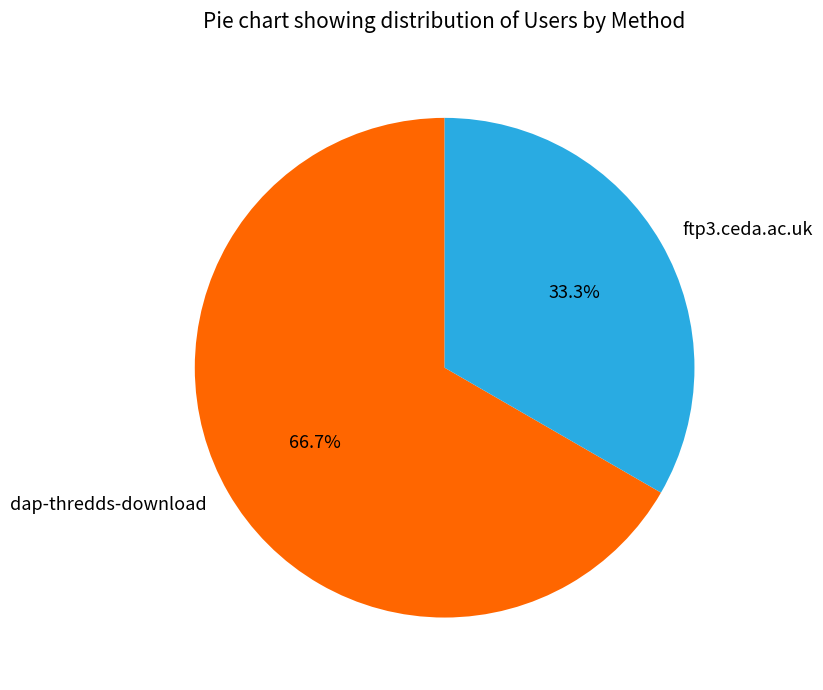

Is the sum of dap-thredds-download and ftp3.ceda.ac.uk greater than half?

Yes